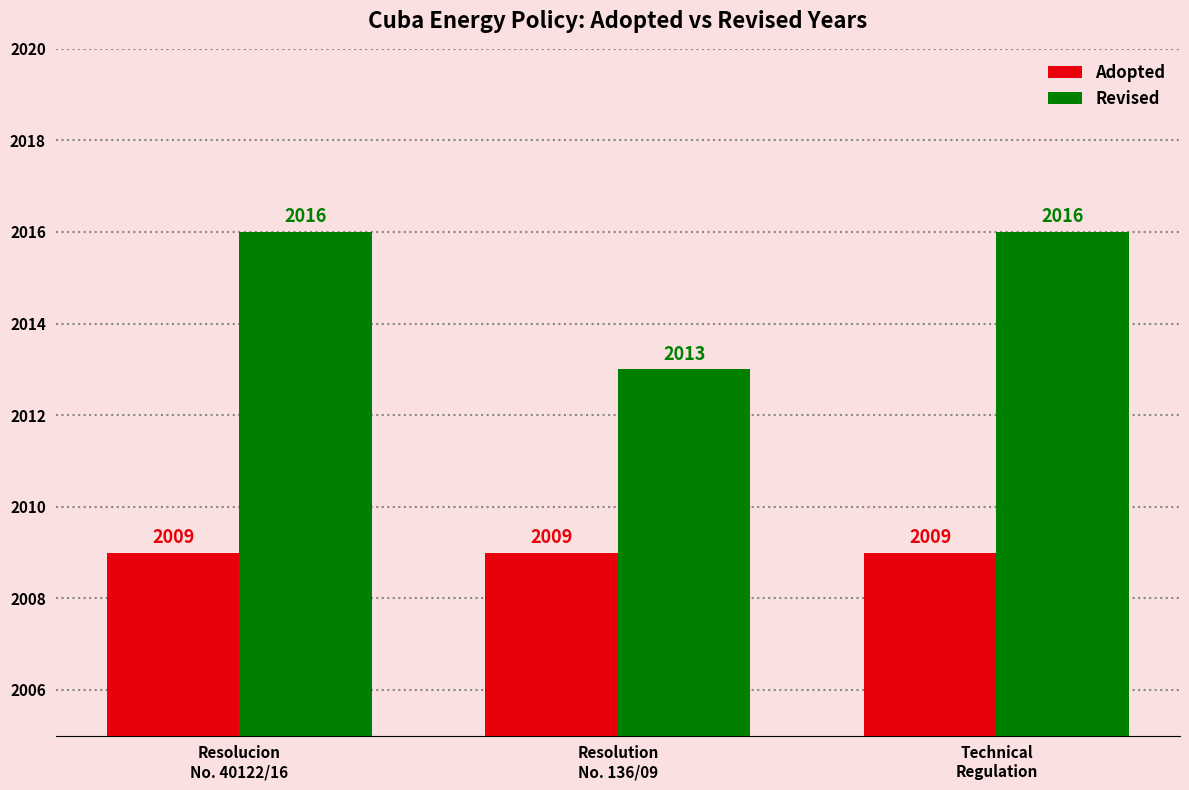

How many bars are there in total?

6